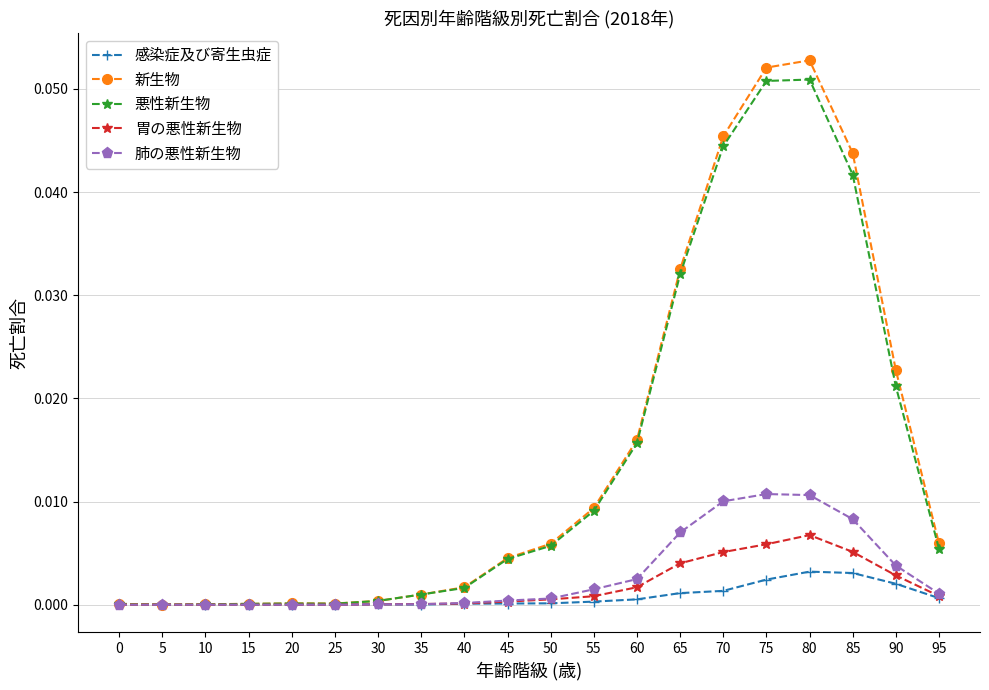

How many categories are shown in the chart?

20